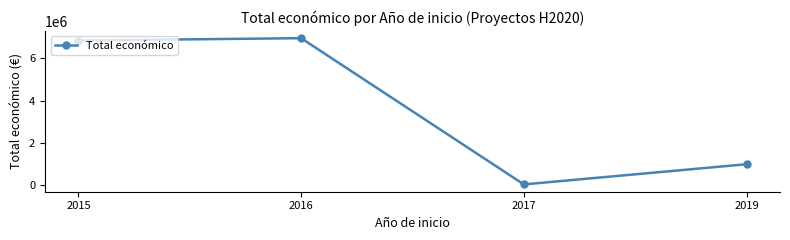

Rank the categories by value from highest to lowest.

2016, 2015, 2019, 2017